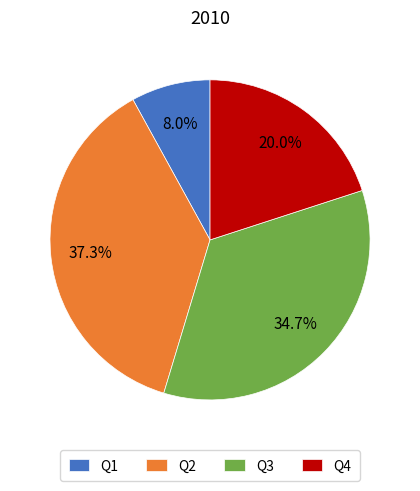

How many slices are in this pie chart?

4